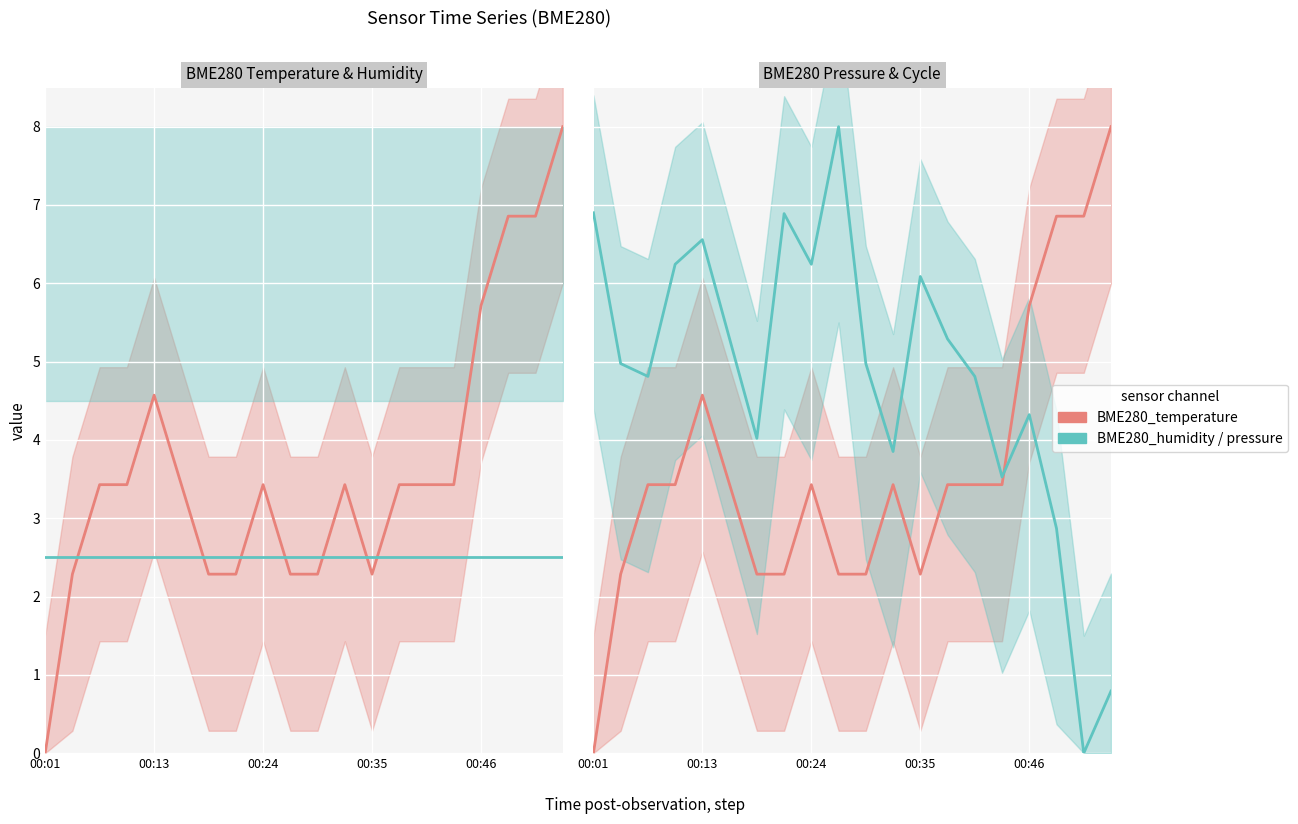

True or false: BME280_humidity and BME280_temperature cross at least once.

True